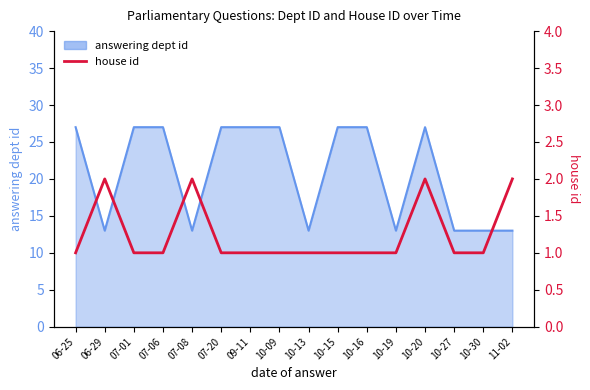

What is the average value?

1